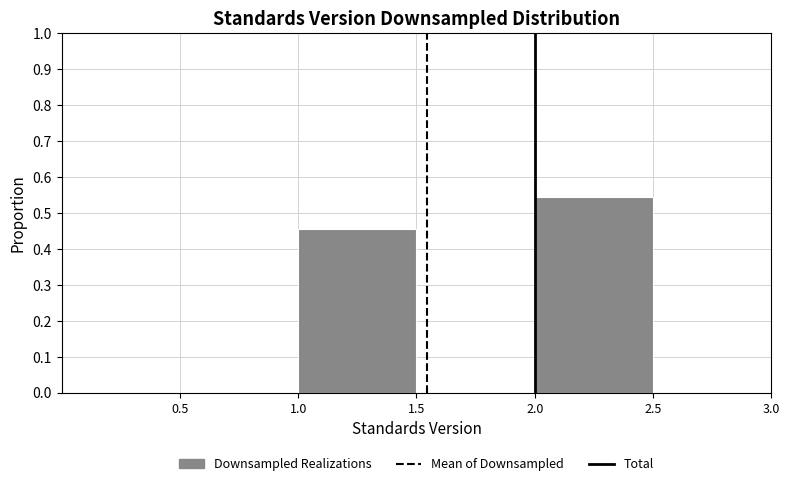

What is the height of the bar covering 2.0 to 2.5 on the x-axis? The values are not printed on the chart, so give them approximately, as read against the axis.

0.54